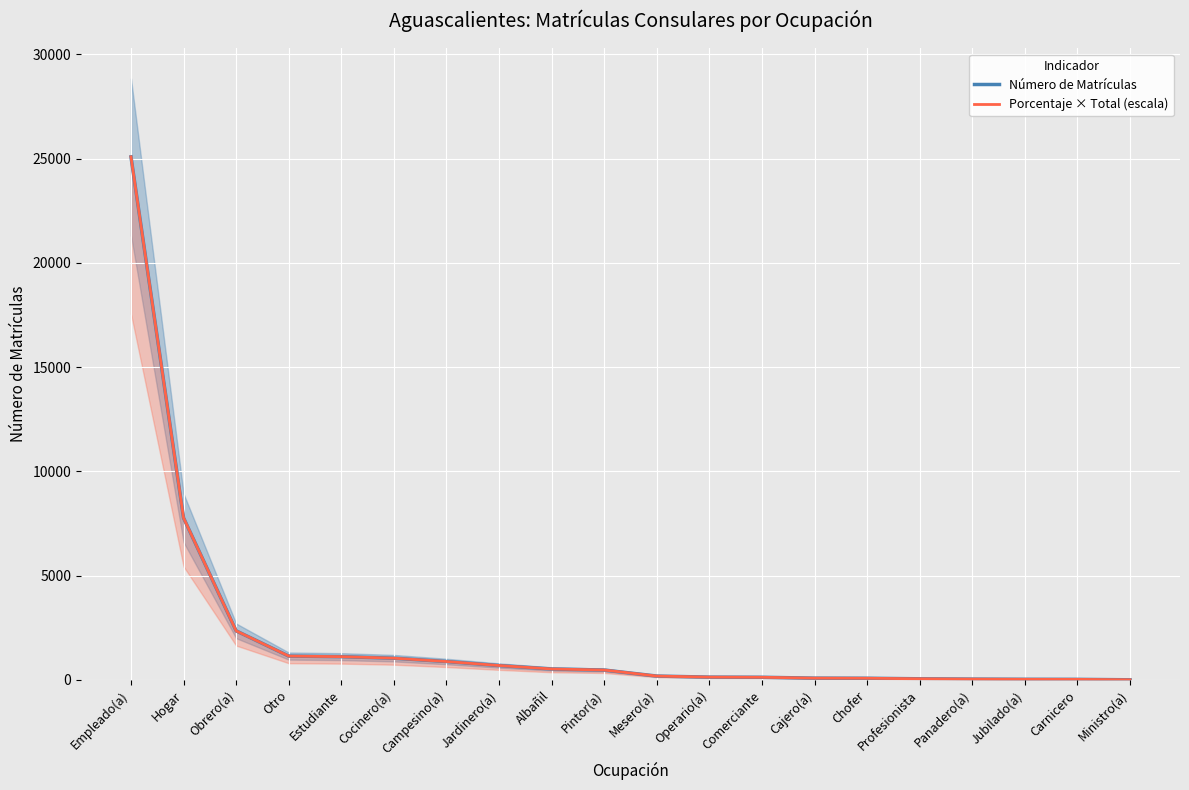

What is the value of the Número de Matrículas point at the 2nd from the left?

7768.0